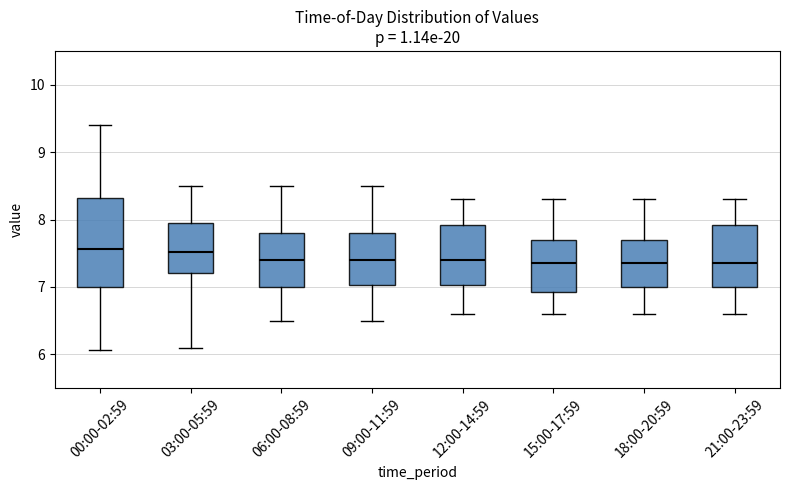

Comparing the boxes themselves (not the whiskers), which one is the tallest?

00:00-02:59